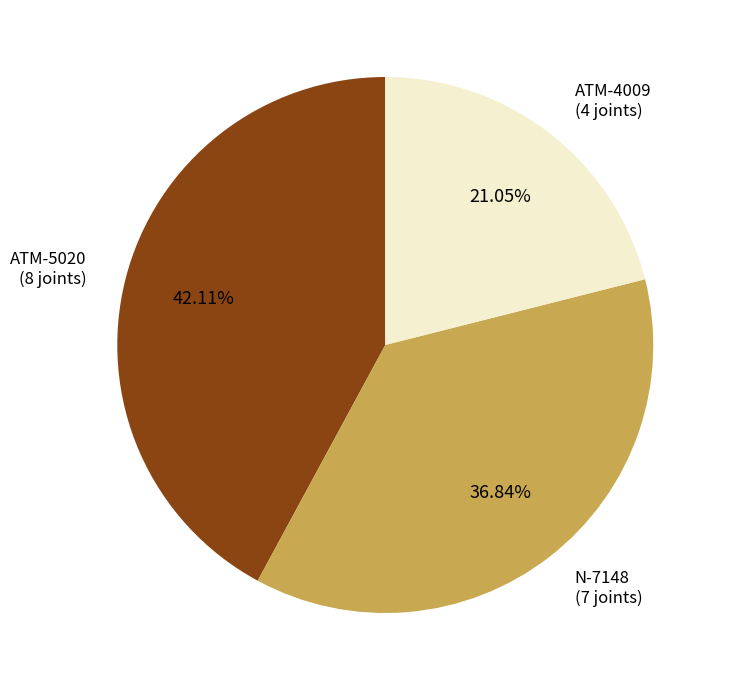

Is there any slice that represents more than half of the pie?

No